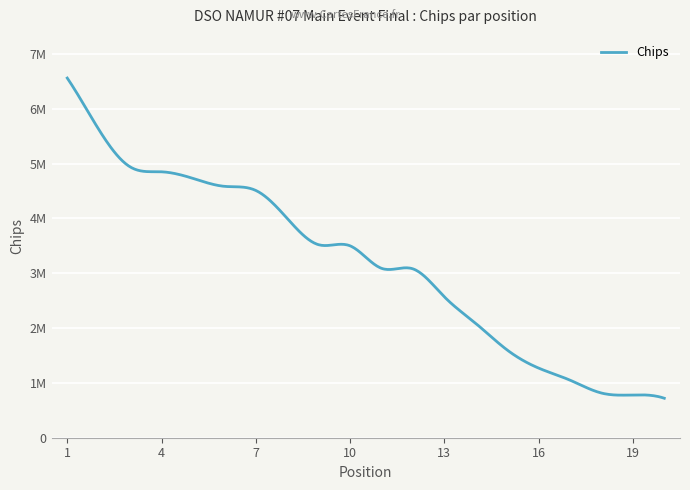

Is this an area chart (filled region under the line)?

No